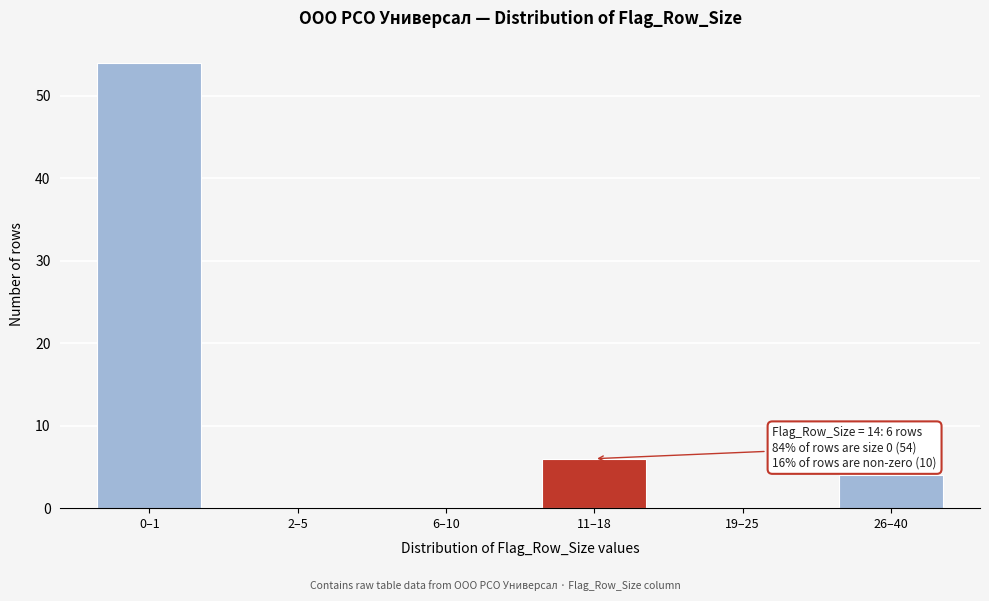

Reading right to left, list all the values displayed in this chart.

26–40=4	19–25=0	11–18=6	6–10=0	2–5=0	0–1=54